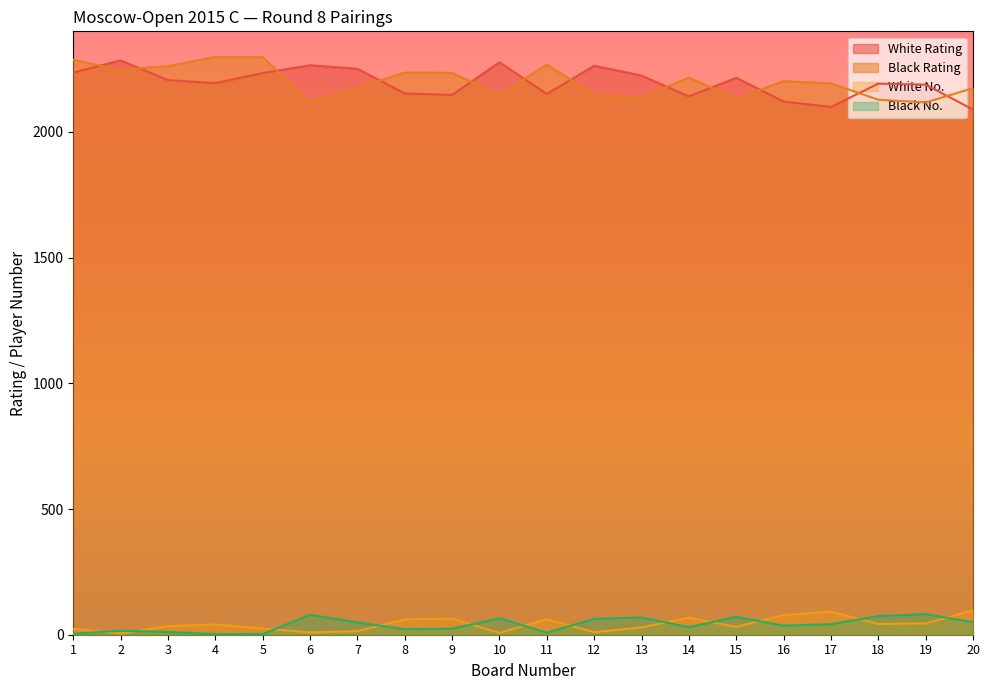

How many lines are shown in the chart?

4